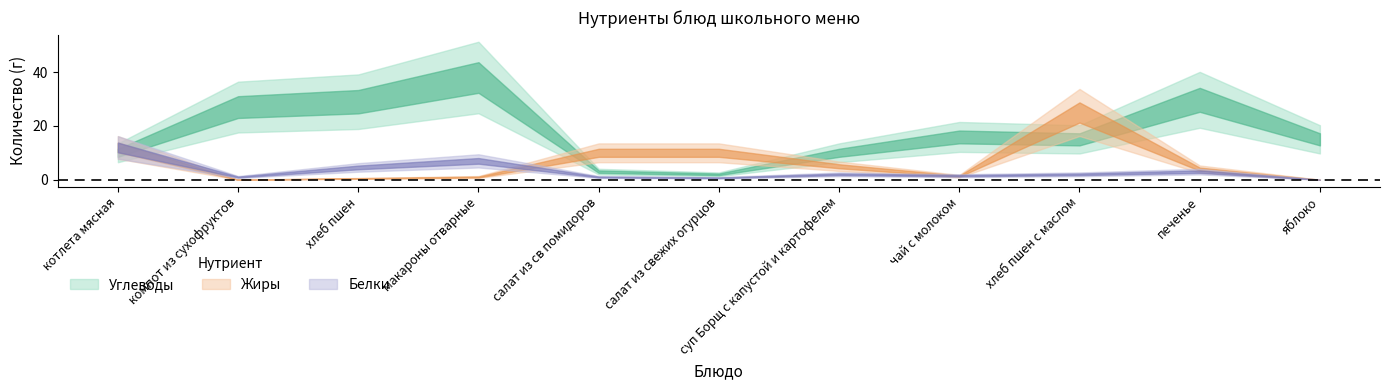

Which series has the widest spread of values?

Углеводы